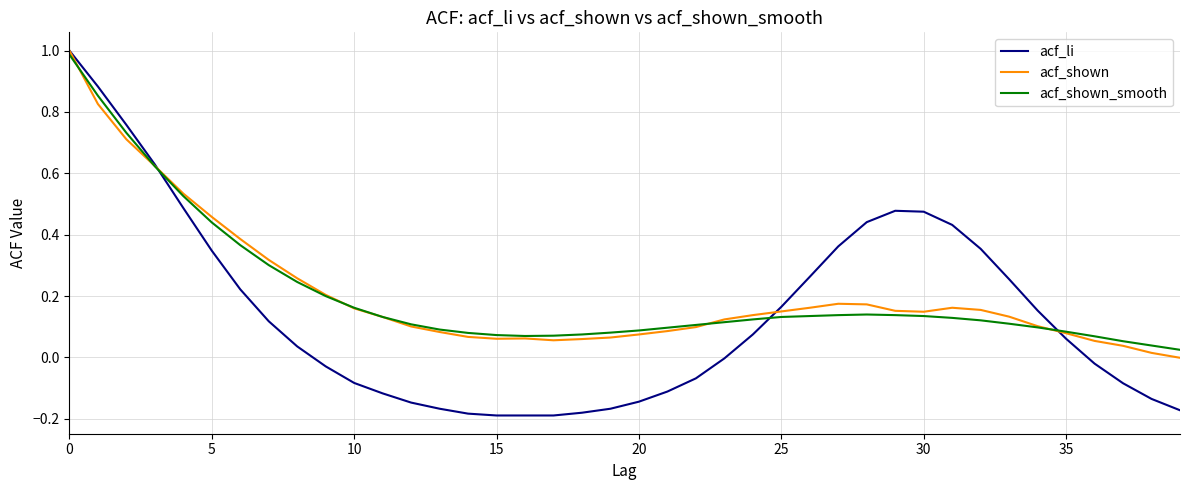

Which series has the widest spread of values?

acf_li